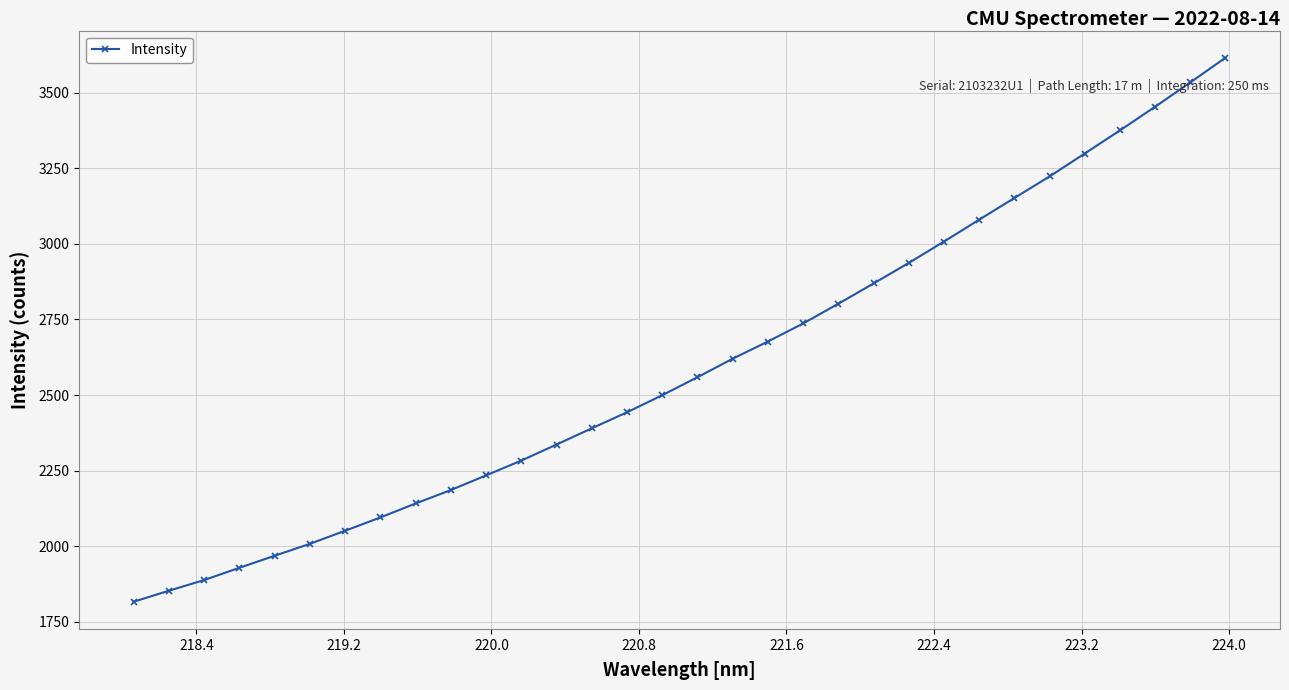

What is the sum of all values?

83062.7